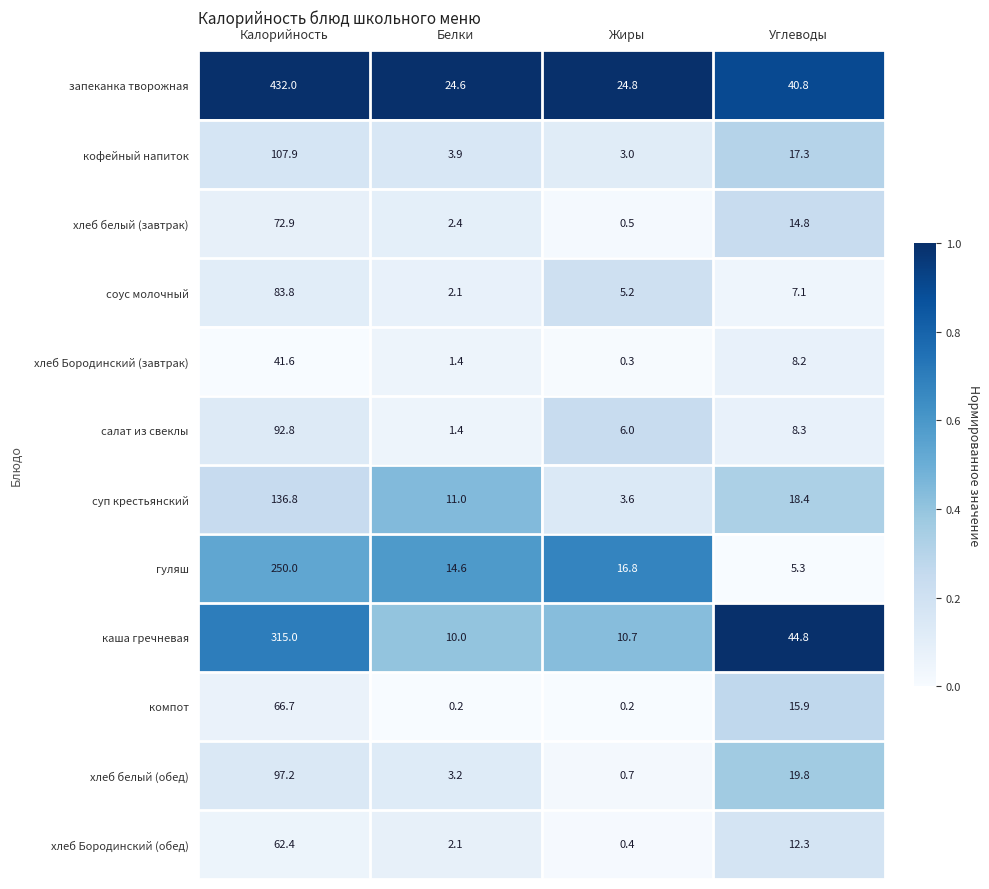

What is the maximum value for гуляш?

250.0